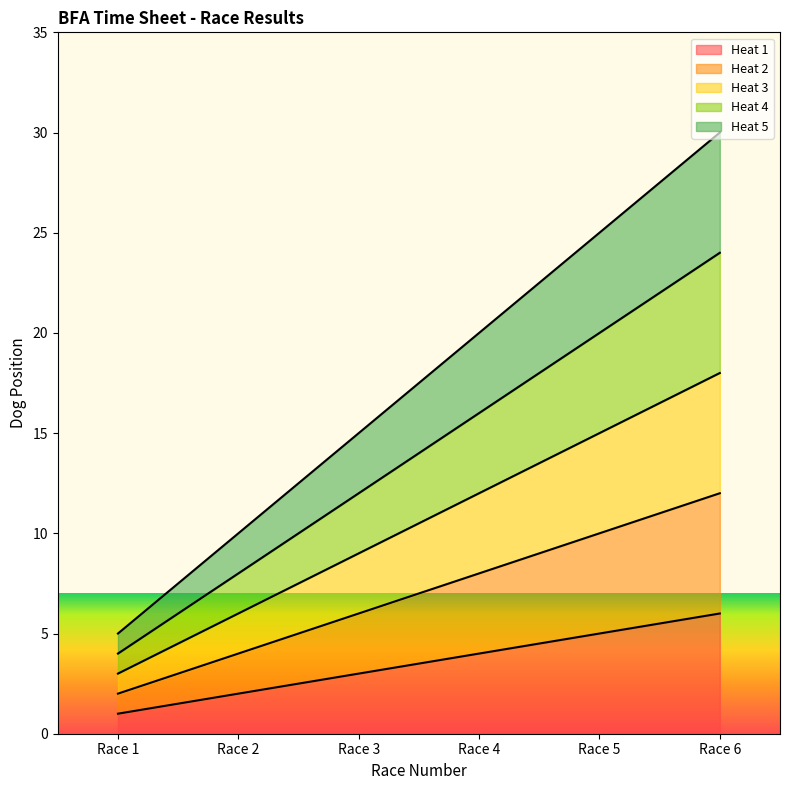

Is it true that Heat 3 equals 4 at Race 1?

False